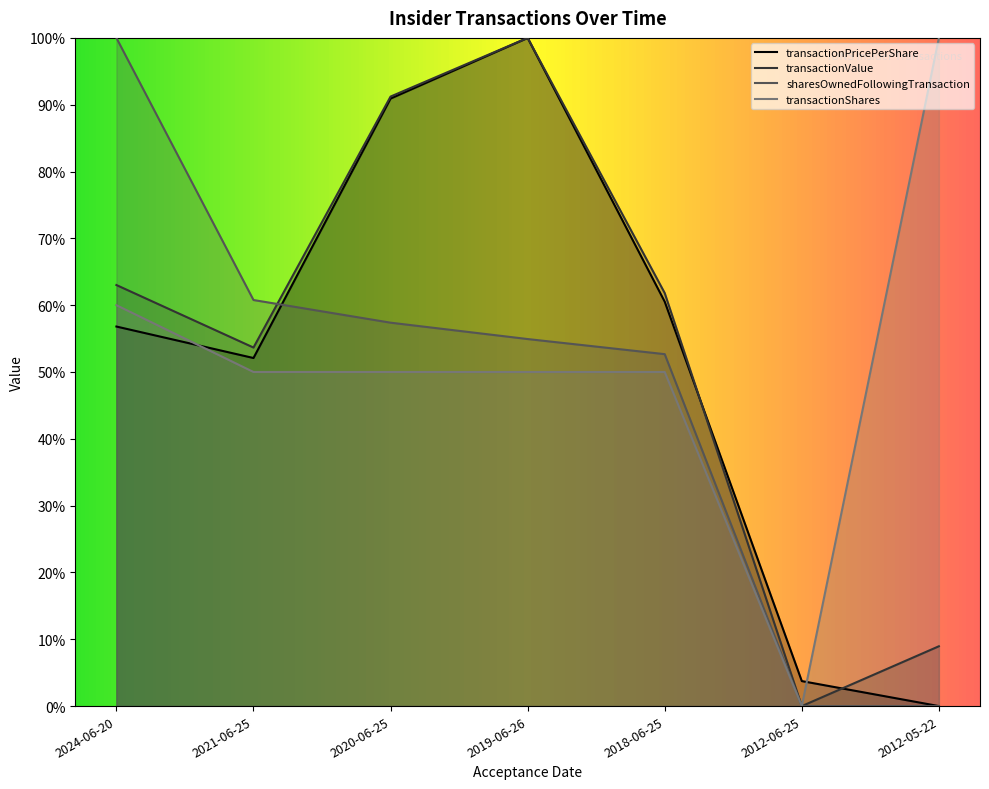

The transactionPricePerShare series shows 0.2 at 2021-06-25. True or false?

False